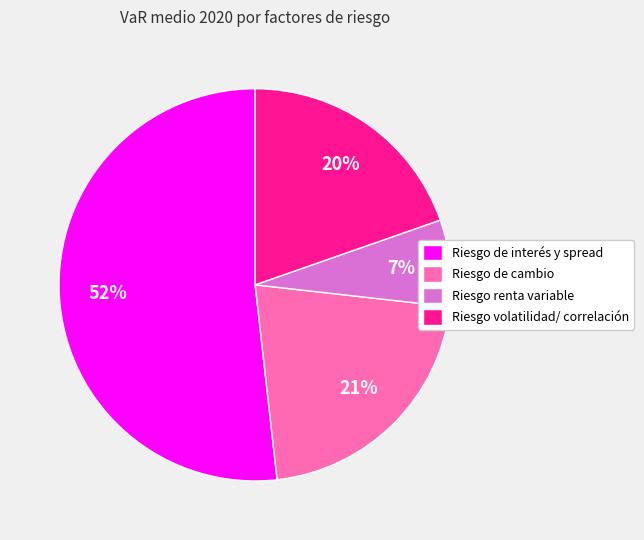

Which has a higher value, Riesgo renta variable or Riesgo volatilidad/ correlación?

Riesgo volatilidad/ correlación